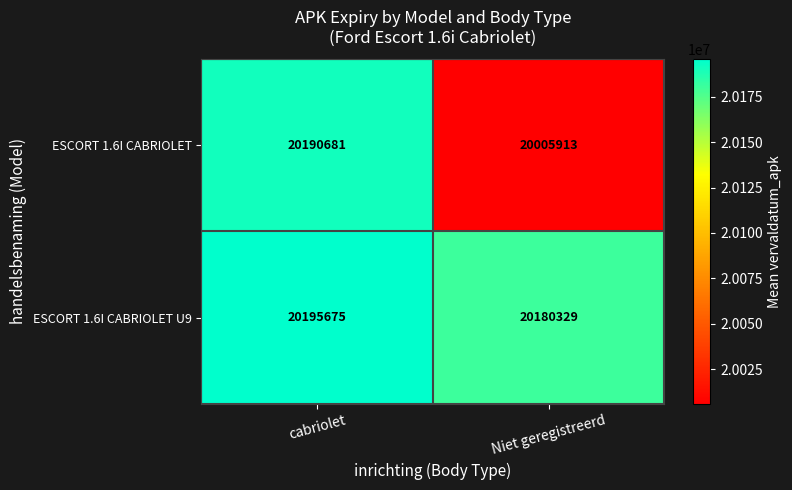

What is the spread (max minus min) of values at Niet geregistreerd?

174416